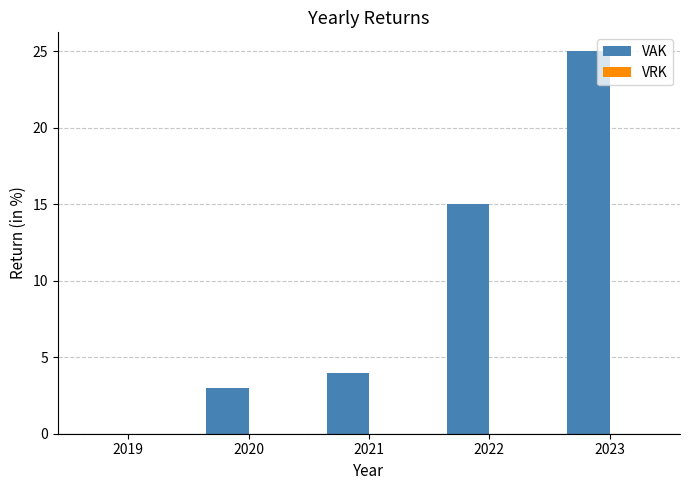

What is the sum of all values?

47